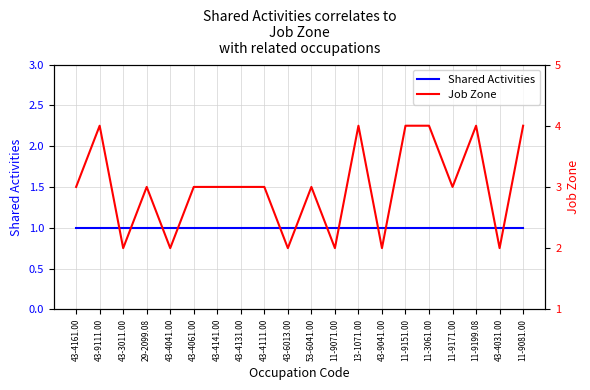

What is the value of the Job Zone point at the 2nd from the left?

4